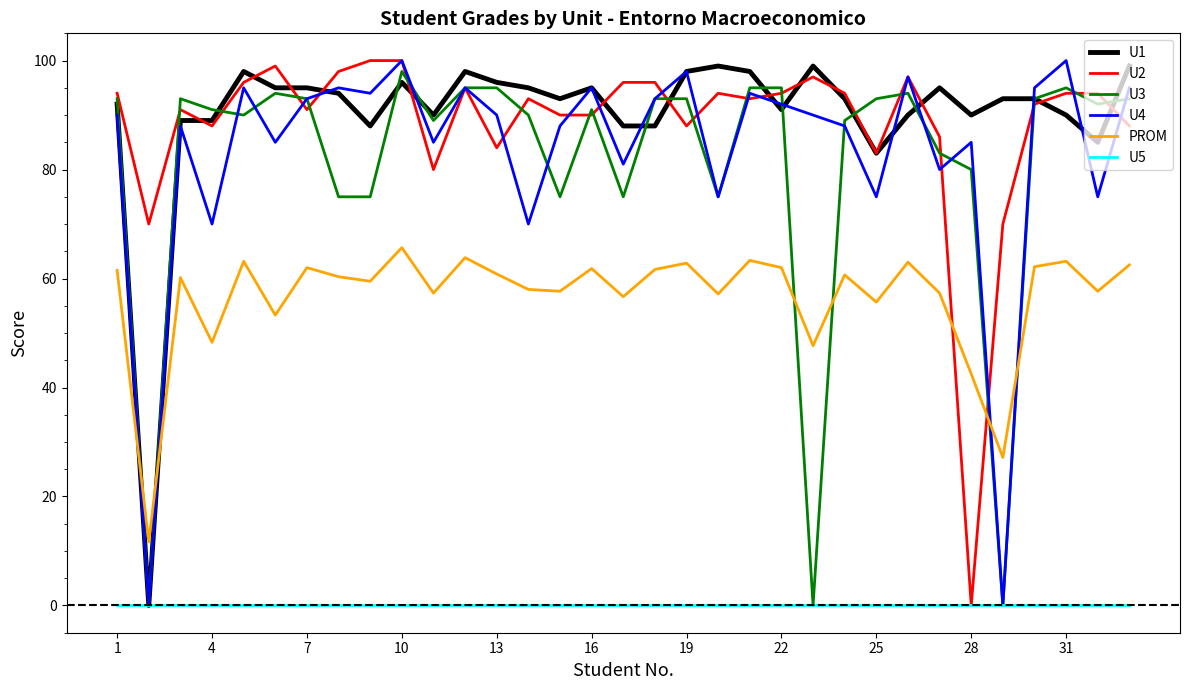

What is the highest value of the U2 series?

100.0